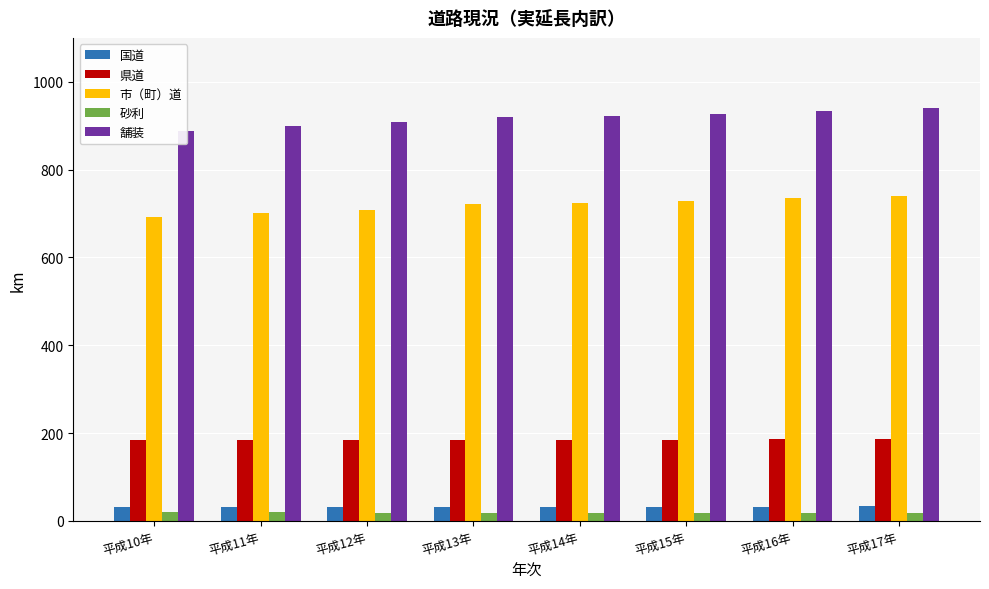

What is the lowest value of the 舗装 series?

887.9